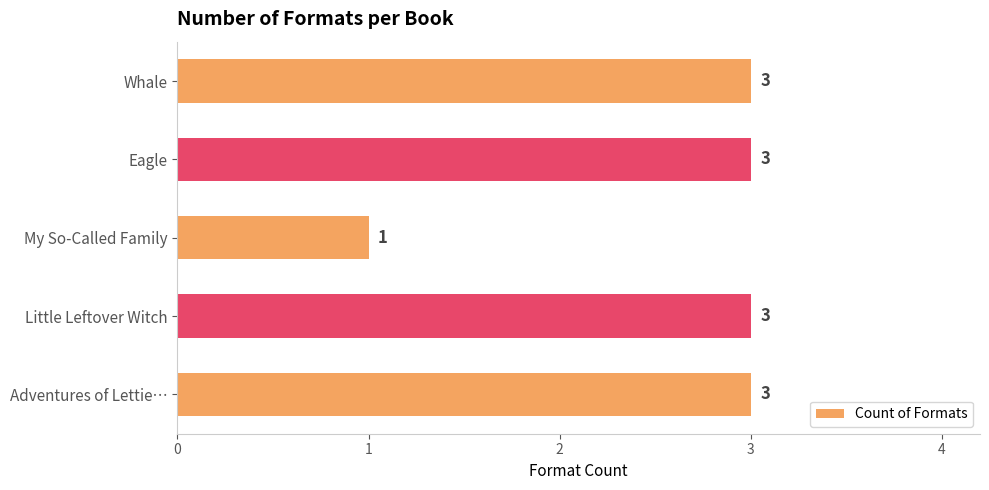

What is the sum of the values at Adventures of Lettie… and Little Leftover Witch?

6